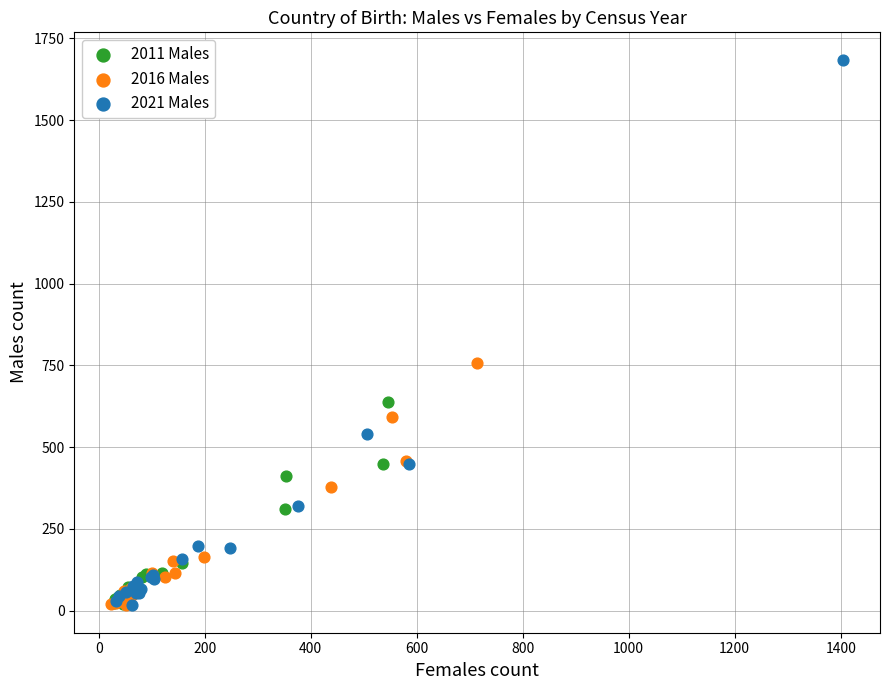

Which series has the widest spread of Y values?

2021 Males